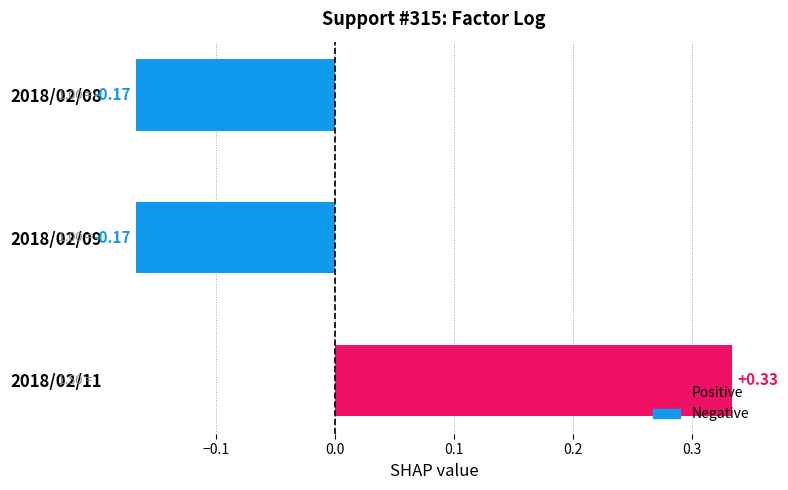

What is the difference between the maximum and minimum values?

0.5